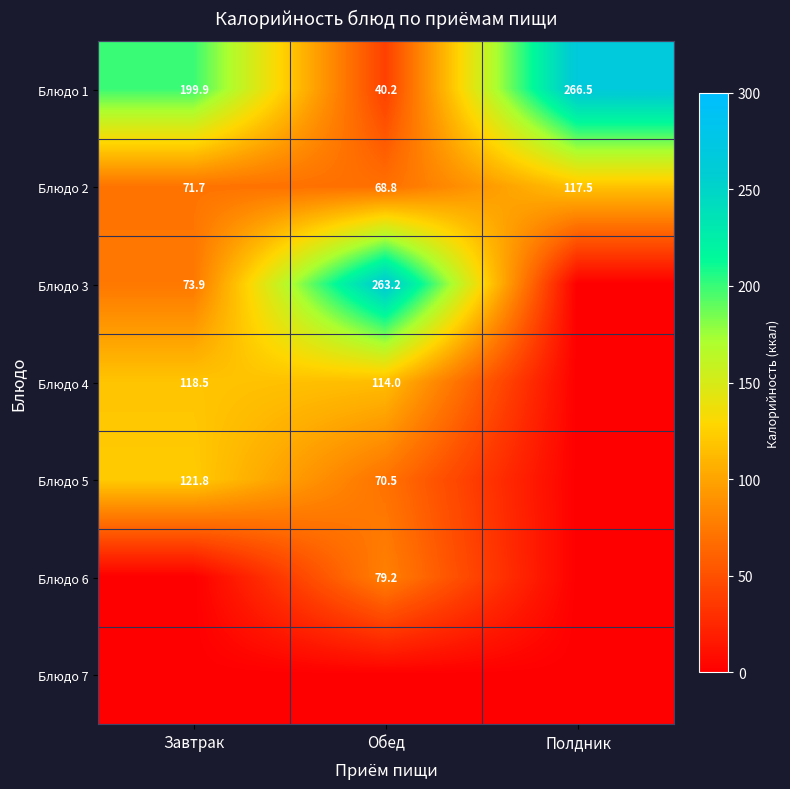

At how many categories does at least one series exceed 139?

3